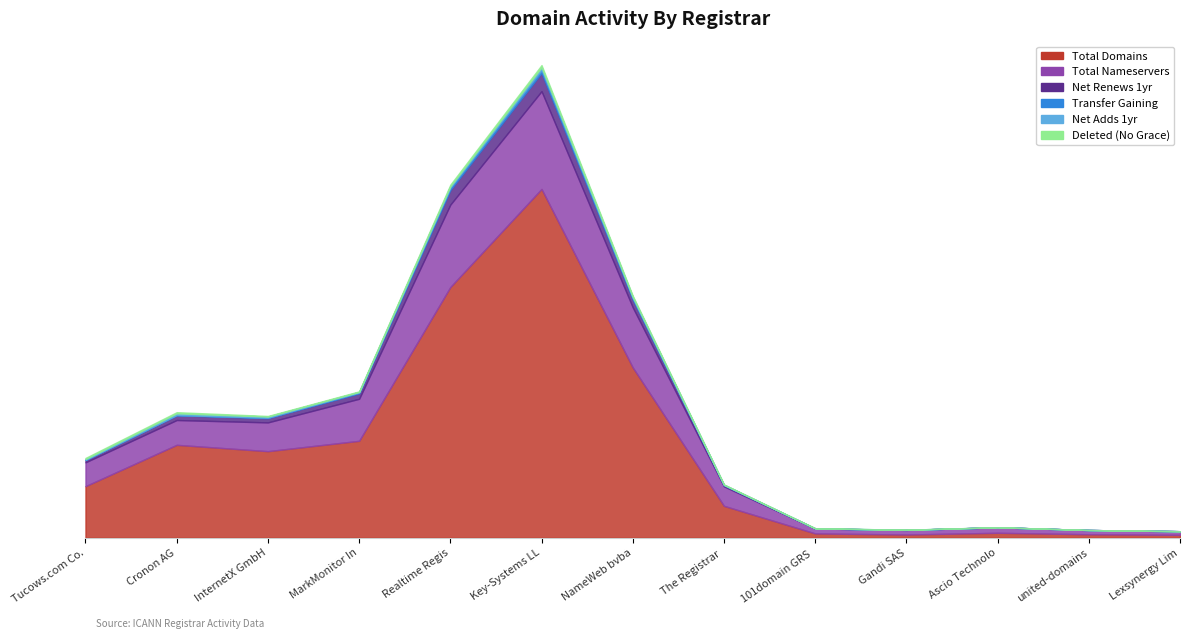

What is the sum of all transfer-gaining-successful values?

33